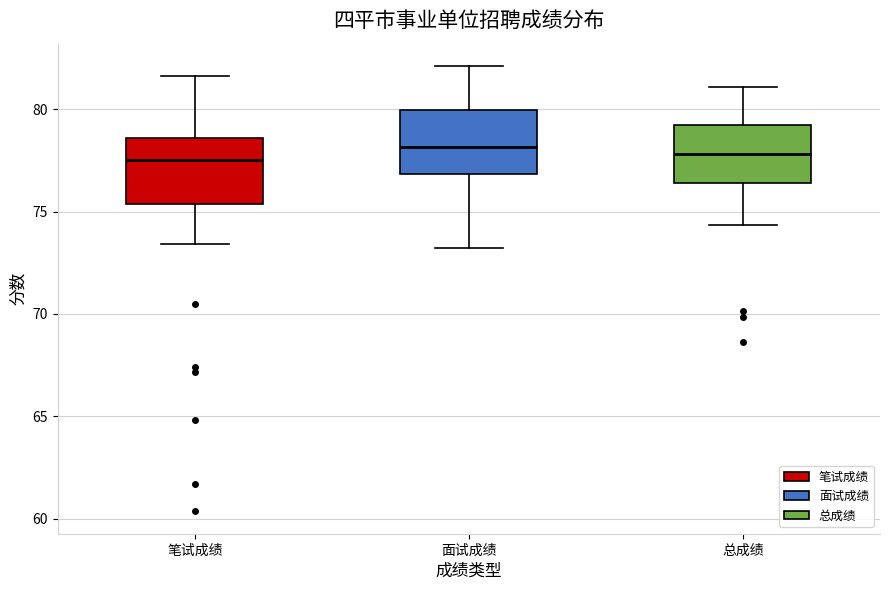

Reading left to right, transcribe this box plot: for each box, give where its median line is, the range the box spans, and where its two whiskers end, as read against the y-axis. The values are not printed on the chart, so give them approximately, as read against the axis.

笔试成绩: median 77.5, box 75.5 to 78.5, whiskers 73.5 to 81.5
面试成绩: median 78.0, box 77.0 to 80.0, whiskers 73.0 to 82.0
总成绩: median 78.0, box 76.5 to 79.0, whiskers 74.5 to 81.0